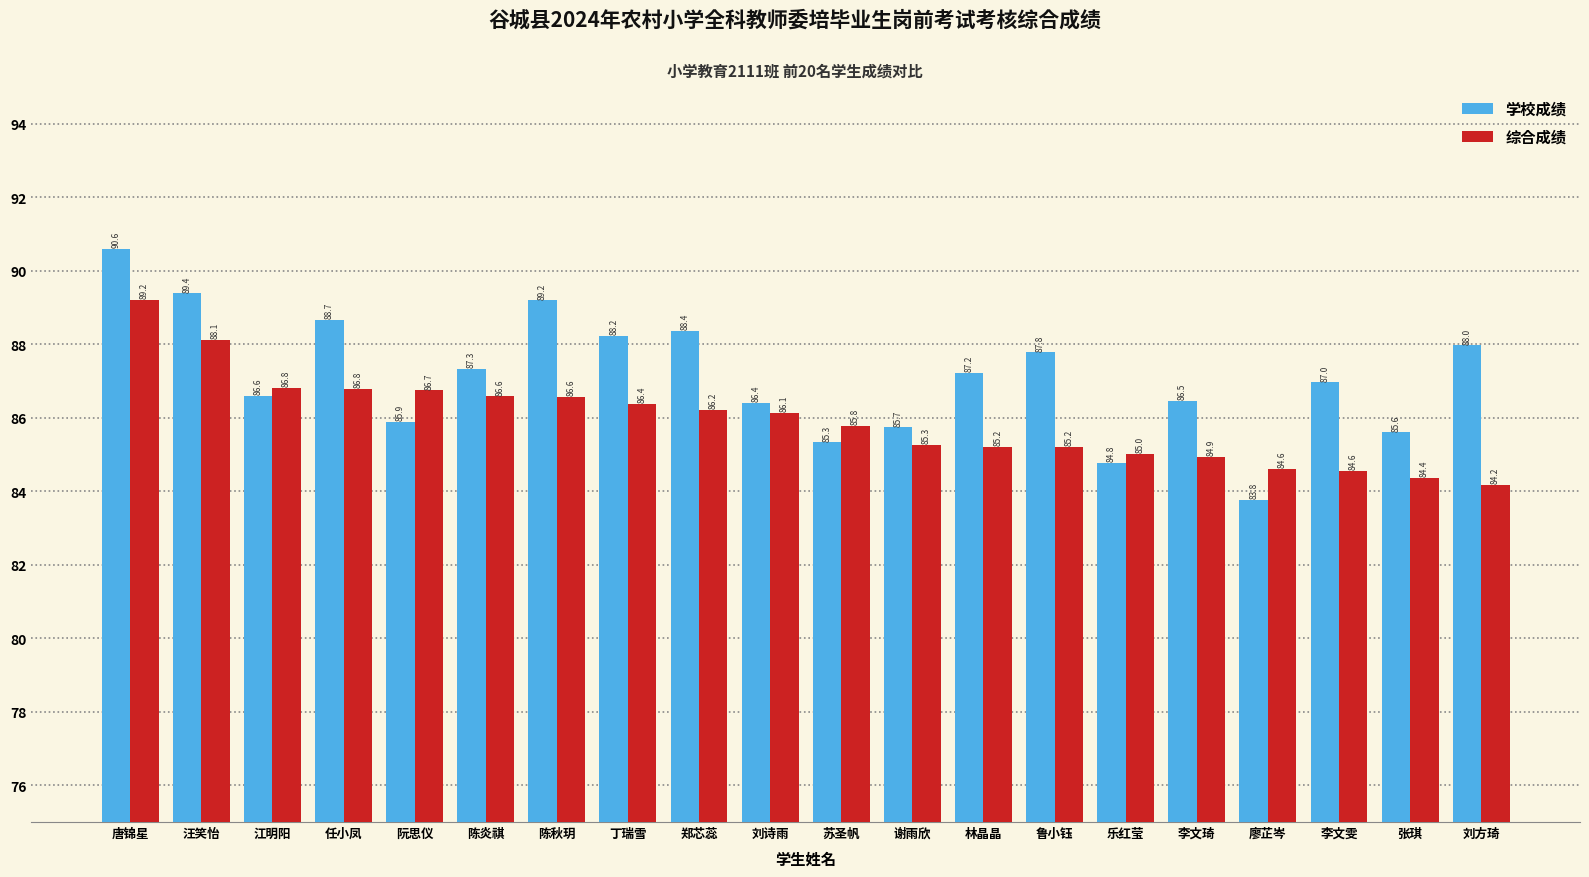

Rank the series by their maximum value, from highest to lowest.

学校成绩, 综合成绩